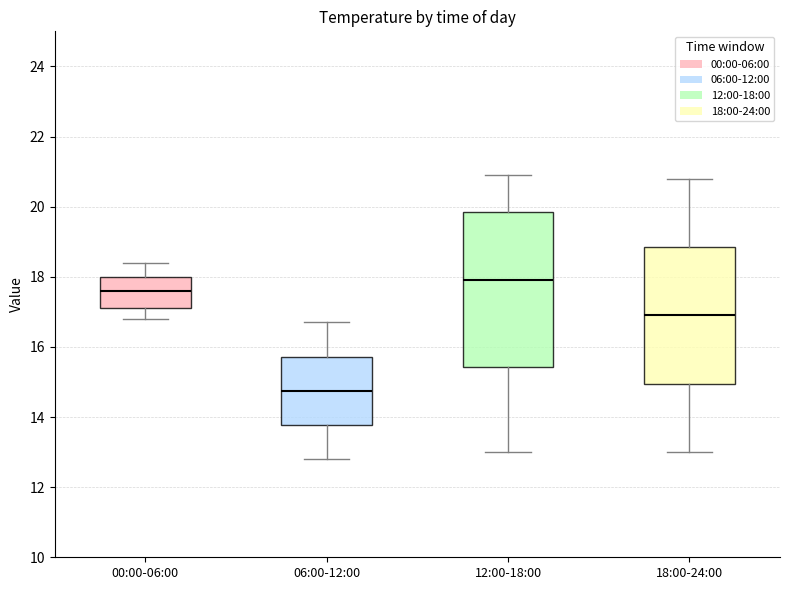

Reading left to right, transcribe this box plot: for each box, give where its median line is, the range the box spans, and where its two whiskers end, as read against the y-axis. The values are not printed on the chart, so give them approximately, as read against the axis.

00:00-06:00: median 17.6, box 17.2 to 18.0, whiskers 16.8 to 18.4
06:00-12:00: median 14.8, box 13.8 to 15.8, whiskers 12.8 to 16.8
12:00-18:00: median 18.0, box 15.4 to 19.8, whiskers 13.0 to 21.0
18:00-24:00: median 17.0, box 15.0 to 18.8, whiskers 13.0 to 20.8